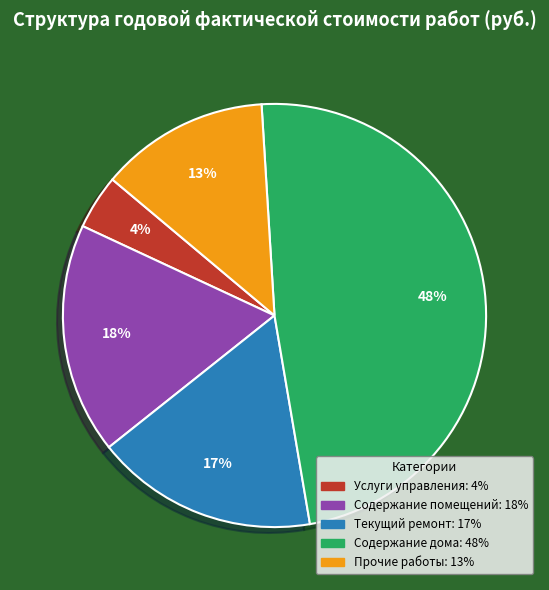

To the nearest percent, what percentage of the pie is Содержание помещений?

18%